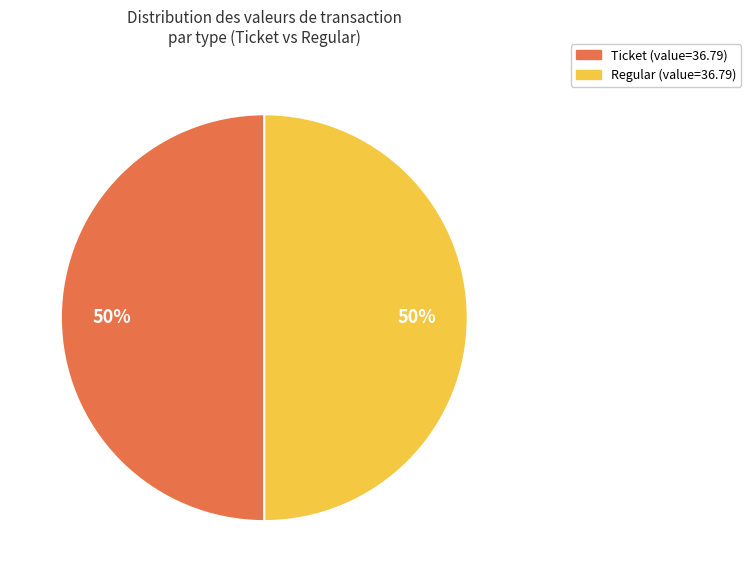

How many slices are in this pie chart?

2